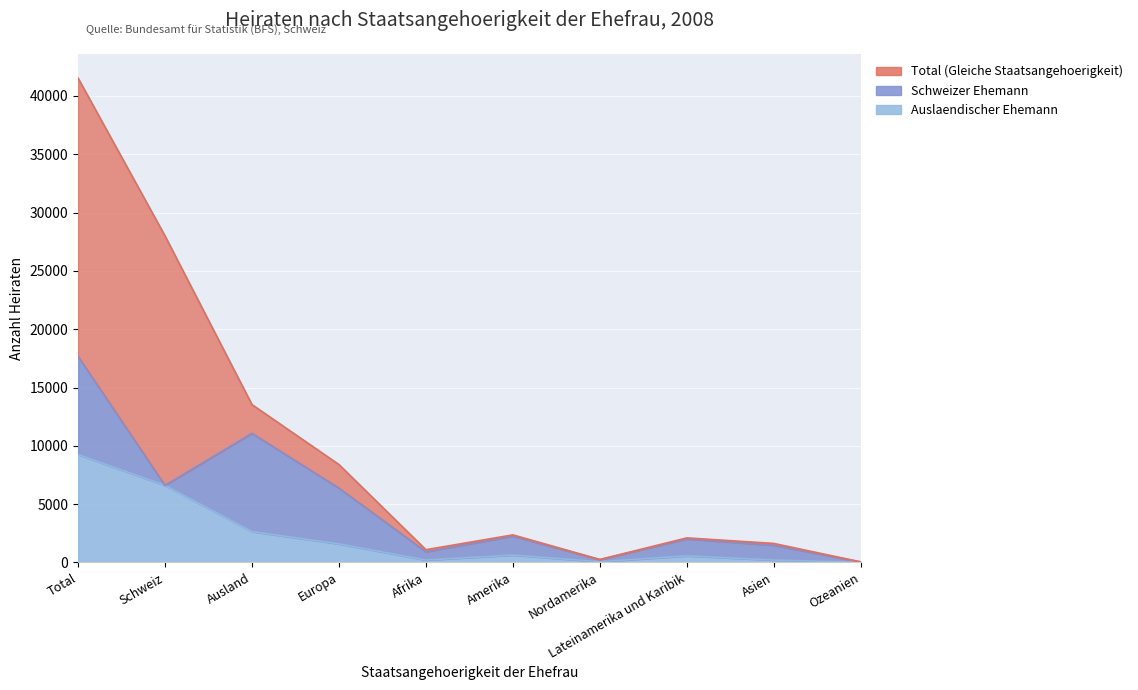

Does the chart display data point markers on the line(s)?

No